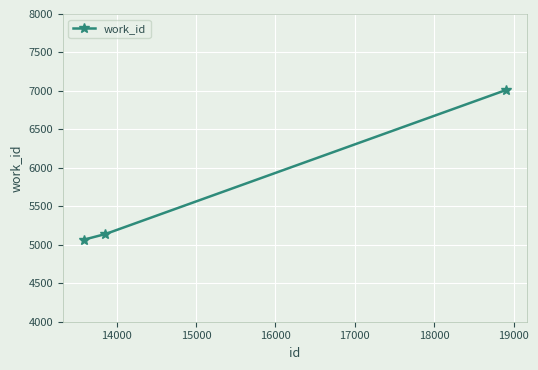

Reading left to right, transcribe all the data shown in this chart.

5067	5139	7010